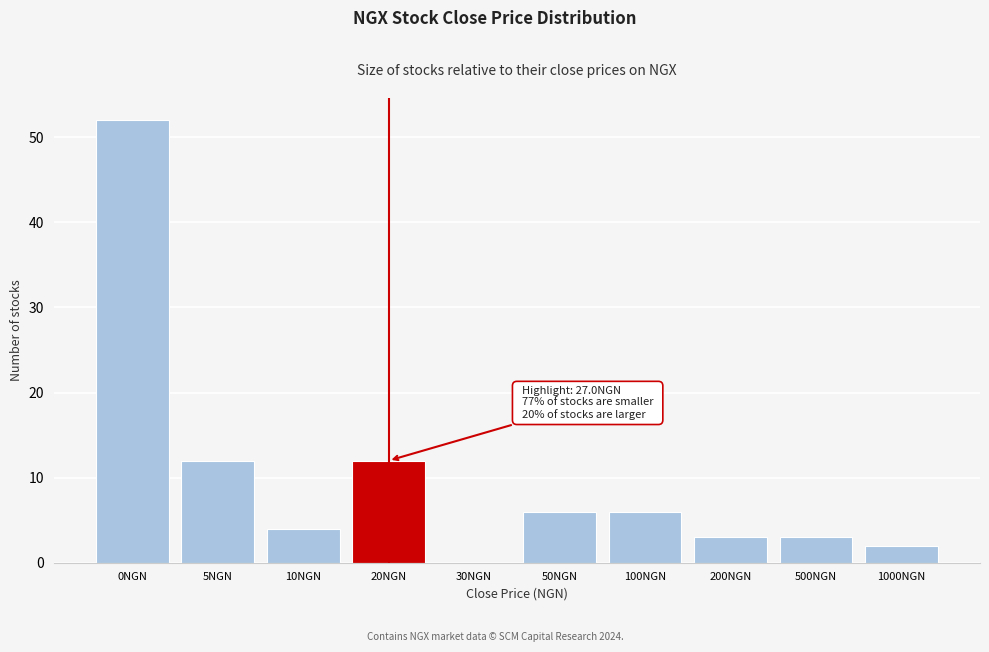

Reading left to right, extract all data points from this chart.

0NGN=52	5NGN=12	10NGN=4	20NGN=12	30NGN=0	50NGN=6	100NGN=6	200NGN=3	500NGN=3	1000NGN=2